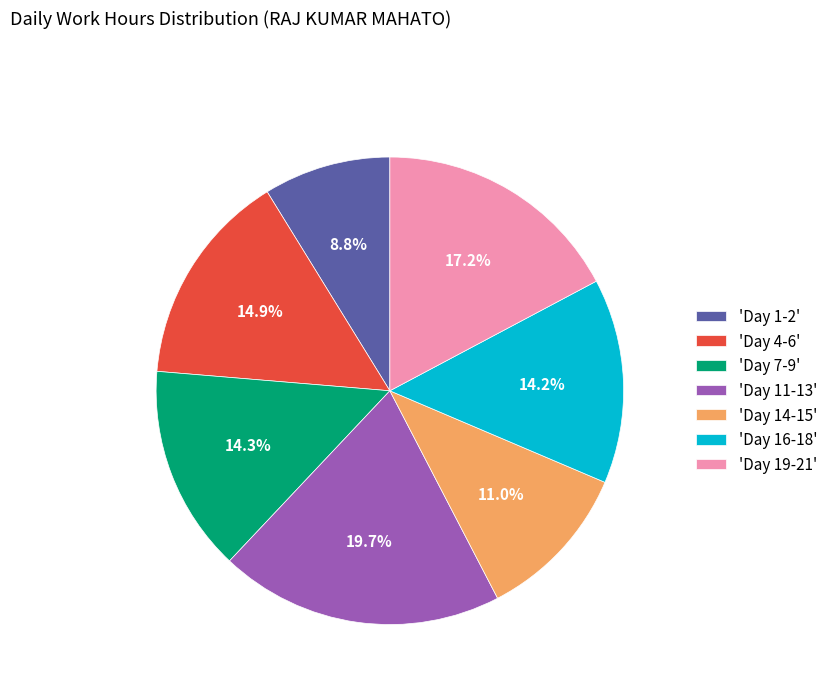

Approximately how many times larger is the value at 'Day 11-13' compared to 'Day 14-15'?

1.8